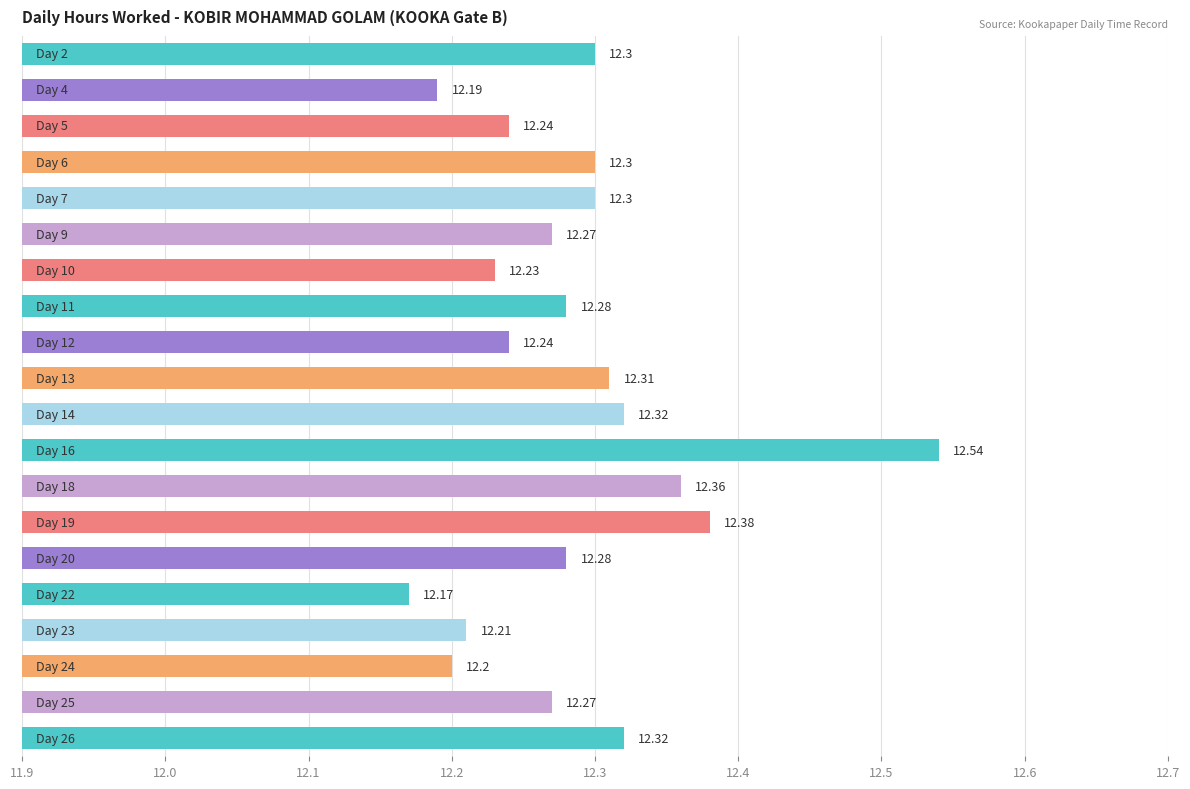

What is the sum of all values?

245.7